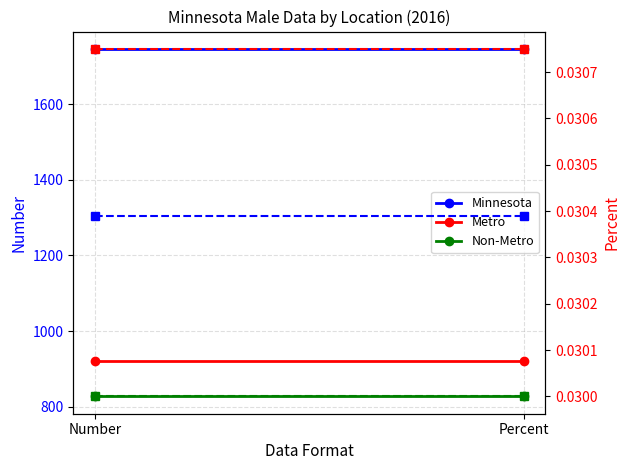

What is the approximate value of Minnesota at Number?

1747.0